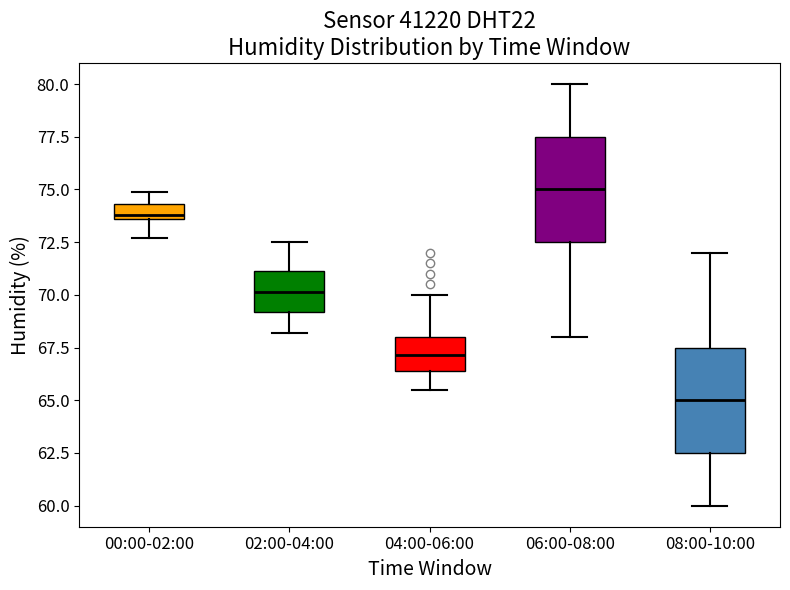

Which box's median line is the lowest?

08:00-10:00